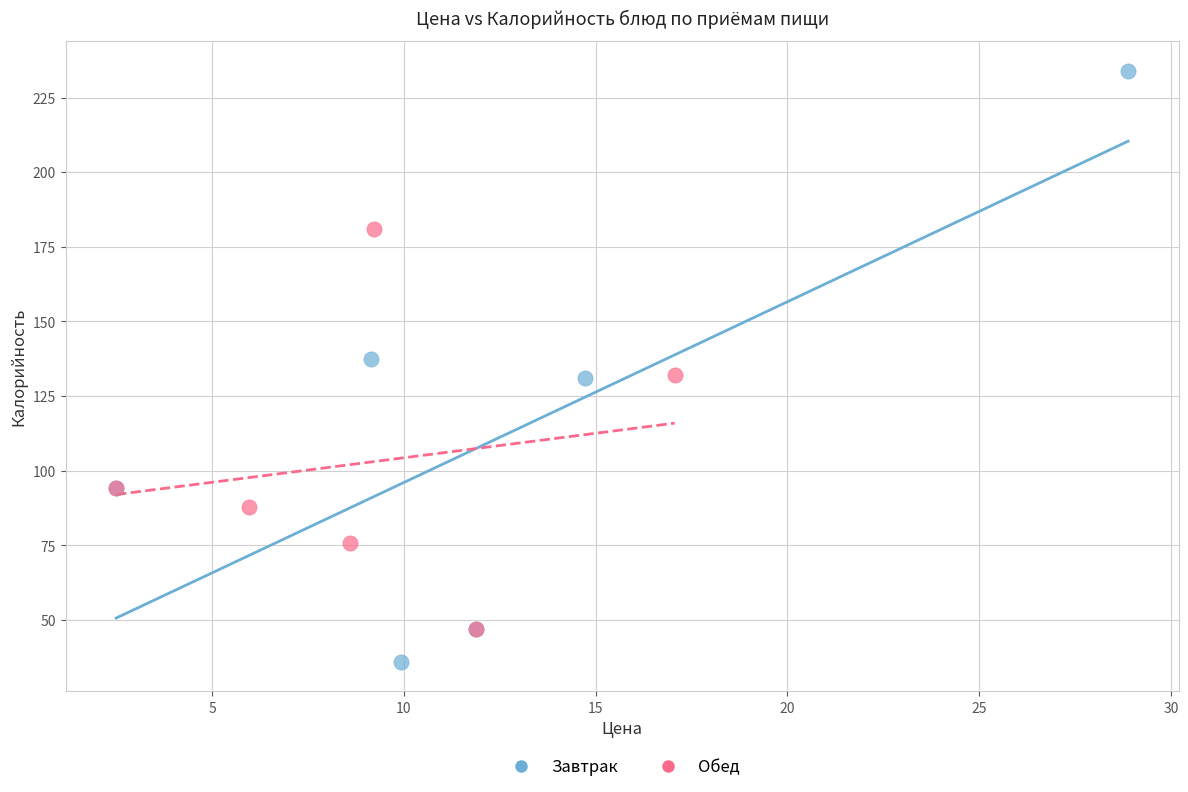

What are all the series names shown in the legend?

Завтрак, Обед